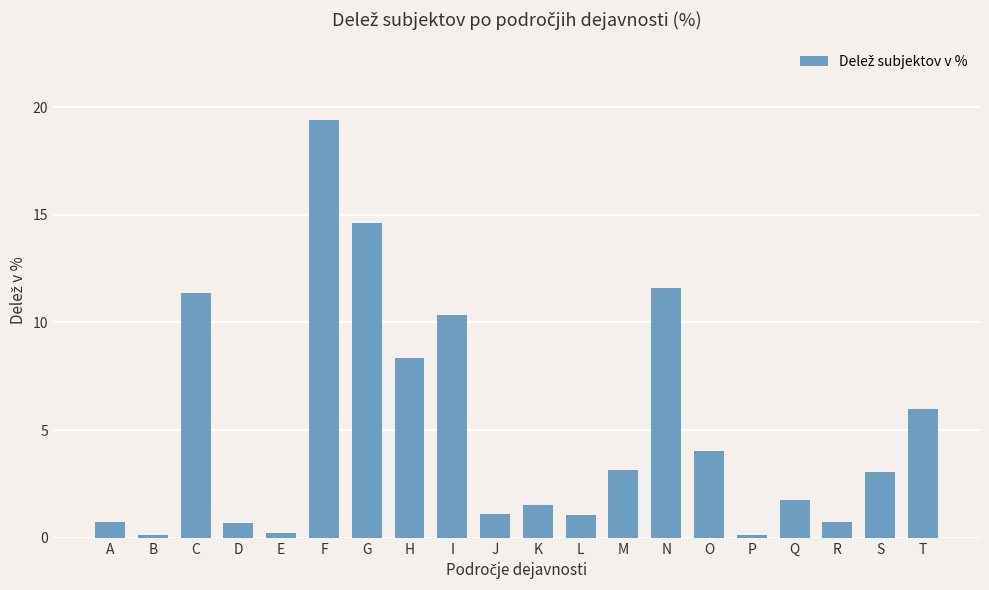

What is the sum of the values at J and O?

5.1